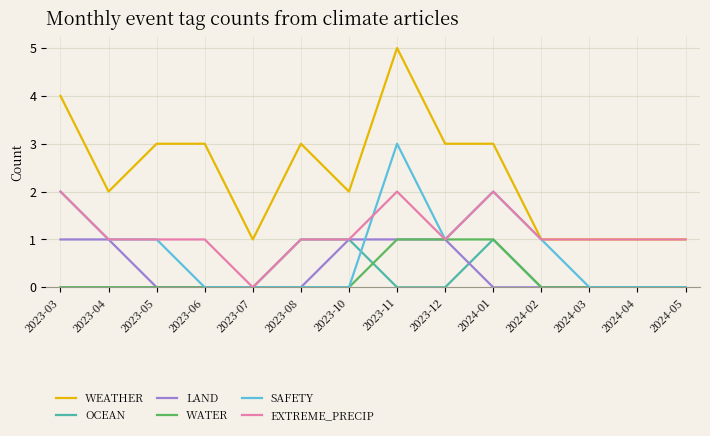

Which series has the largest range (max minus min)?

WEATHER